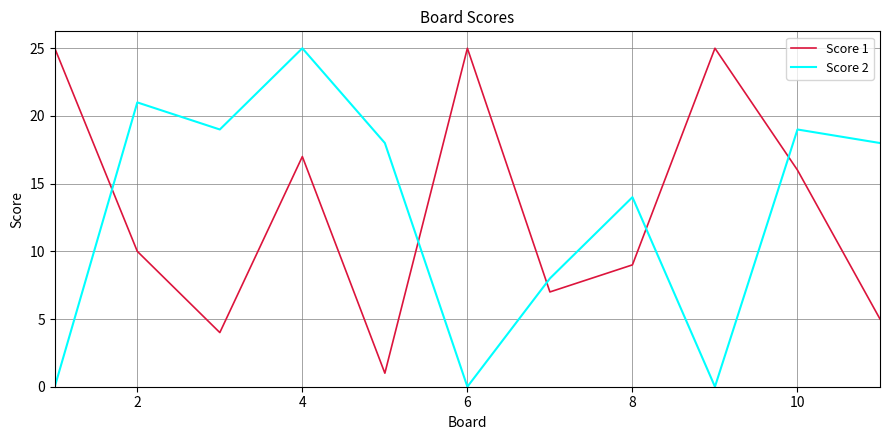

What is the difference between the maximum and minimum values in the Score 2 series?

25